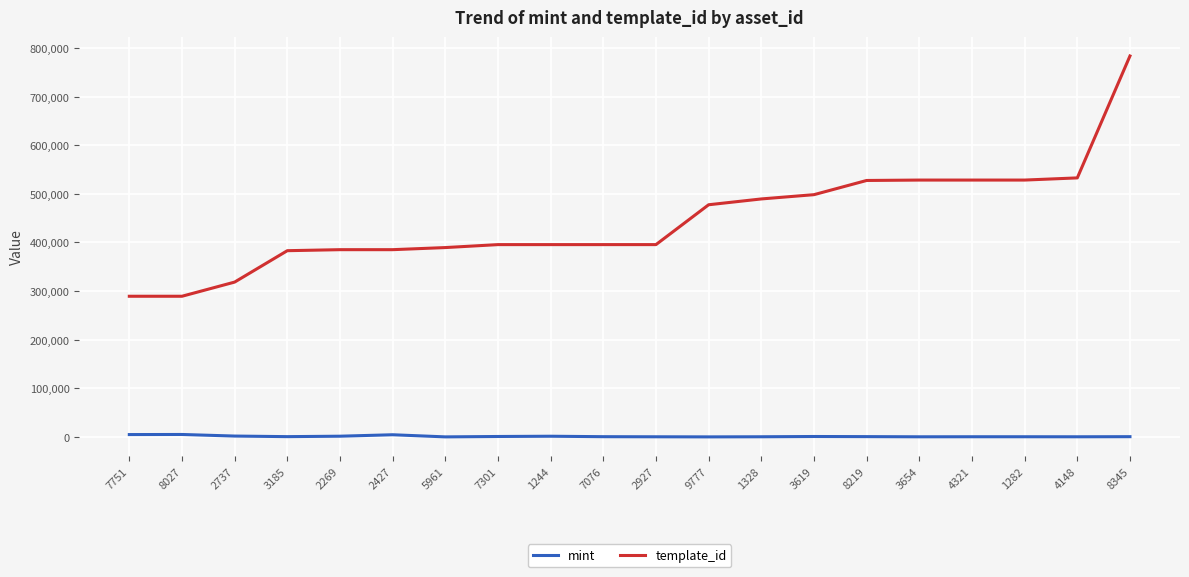

Which series changed the most between 7076 and 3619?

template_id